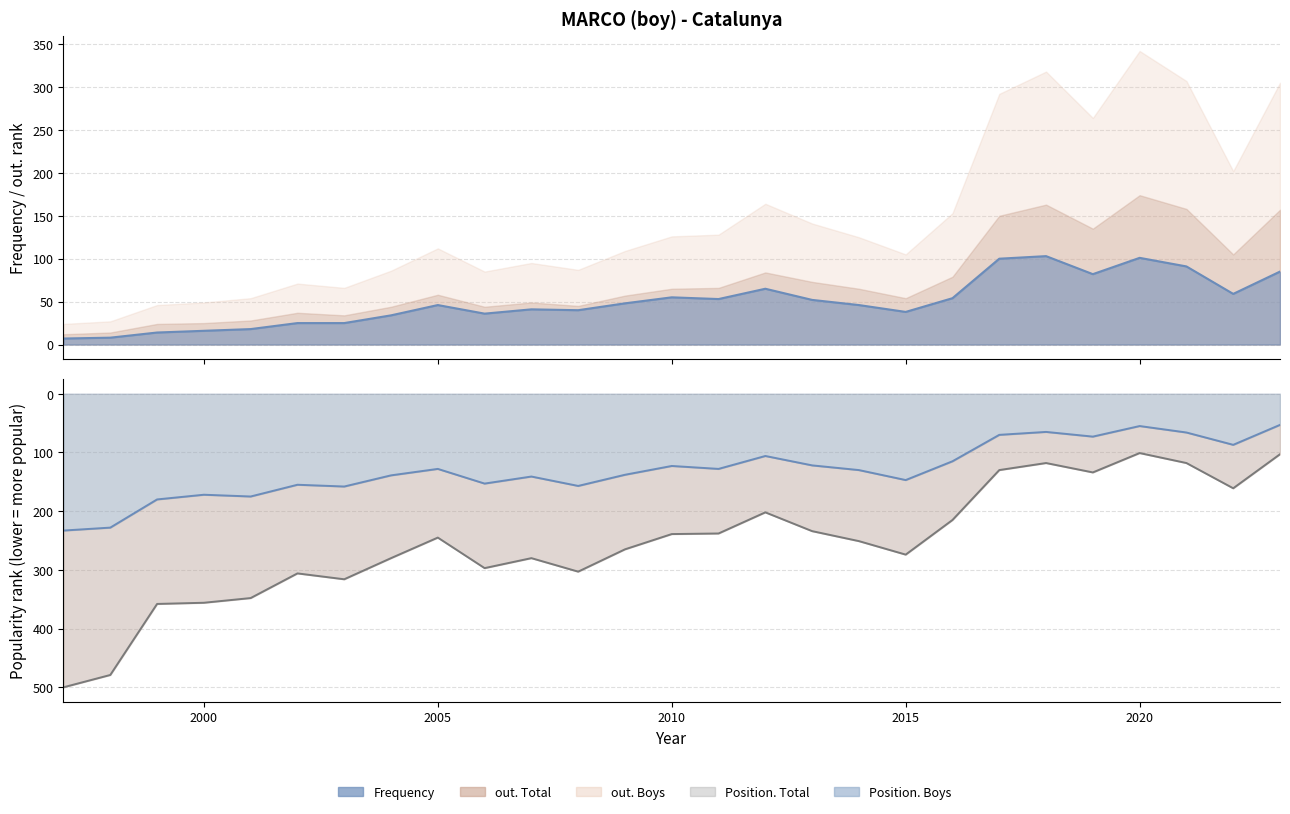

What is the total value across all series at 2004?

453